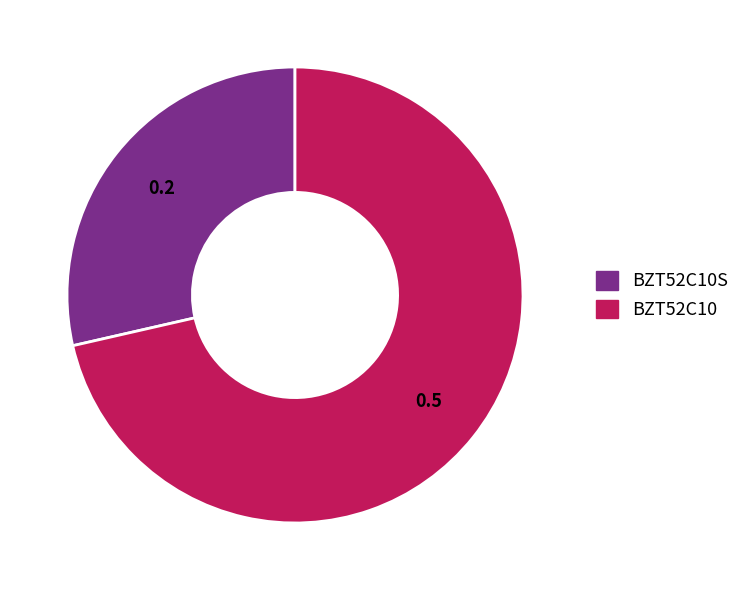

Combined, do BZT52C10 and BZT52C10S account for over 50%?

Yes